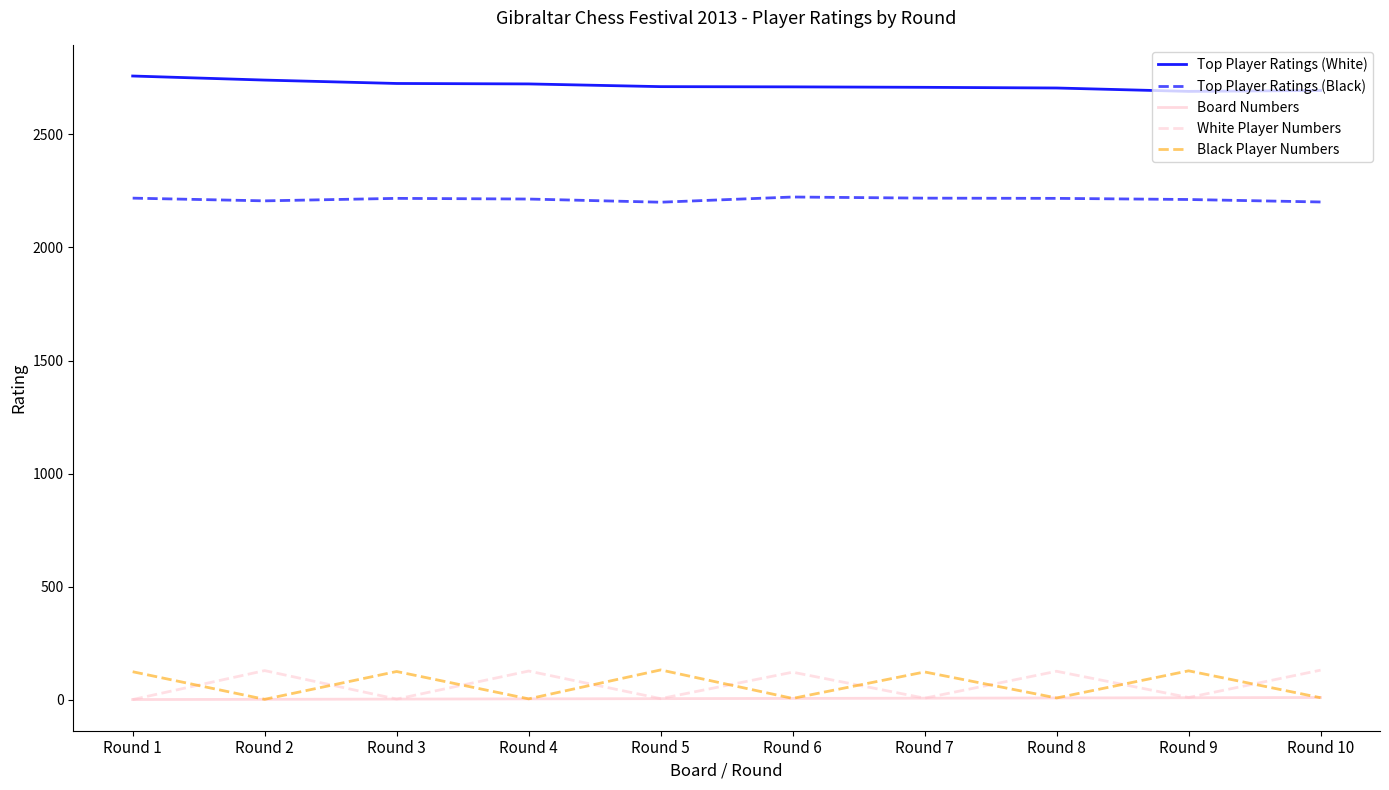

True or false: Top Player Ratings (White) and Black Player Numbers cross at least once.

False